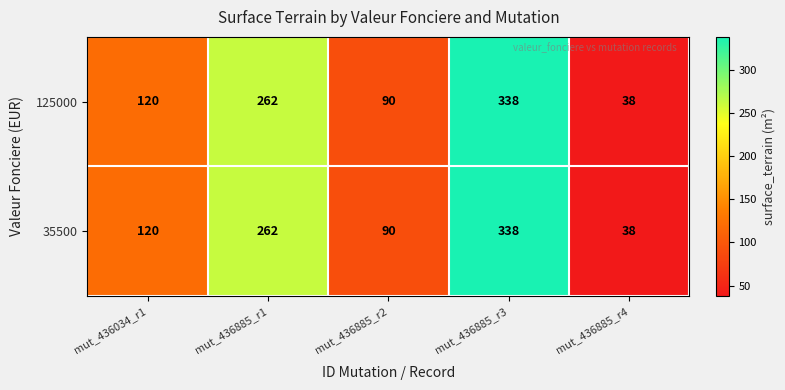

How many categories are shown in the chart?

5